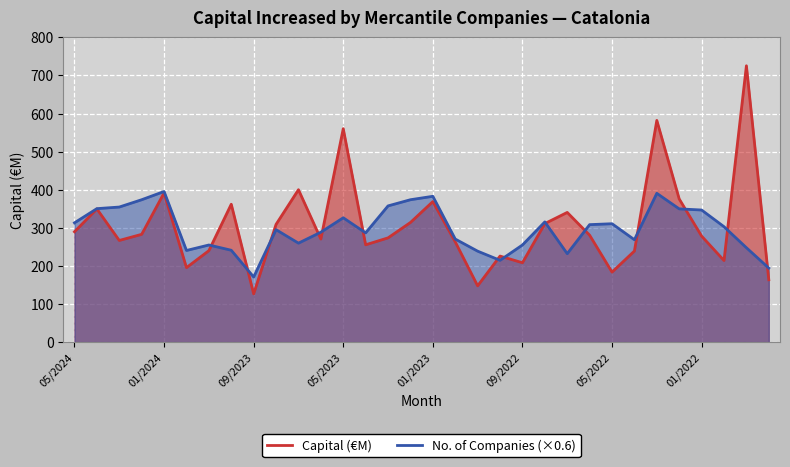

Rank the series by their average value, from highest to lowest.

Capital (€M), No. of Companies (×0.6)